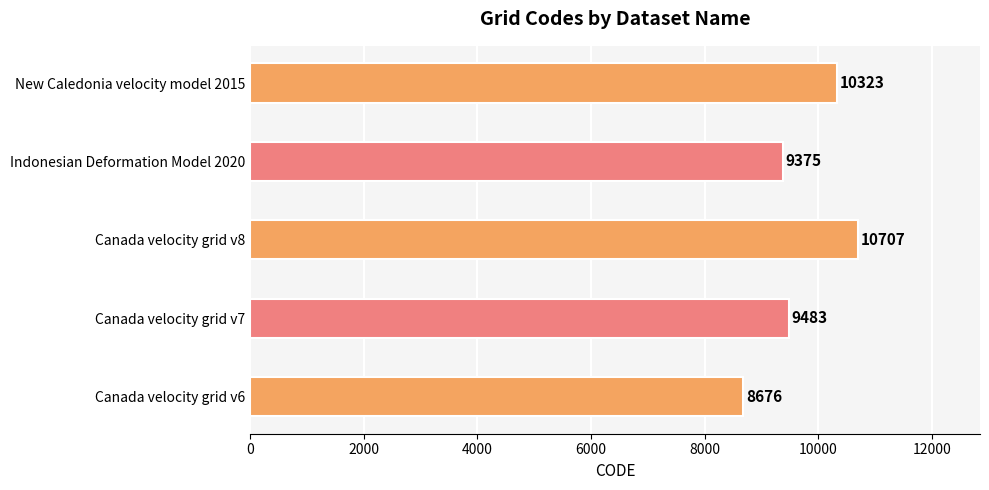

Reading bottom to top, list all the values displayed in this chart.

8676	9483	10707	9375	10323